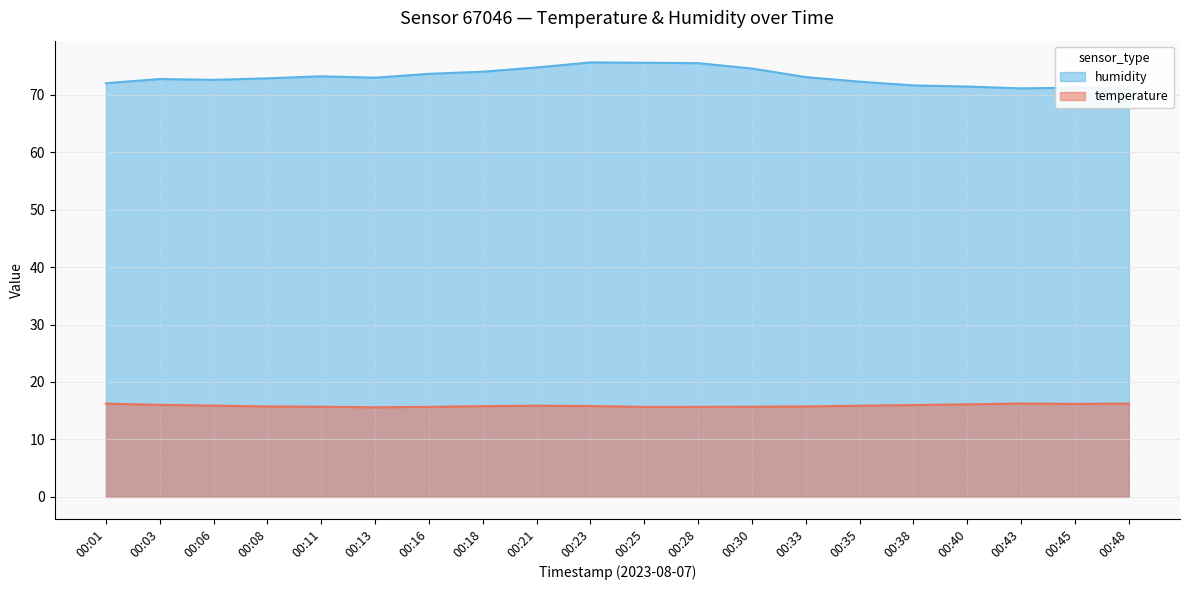

At 00:35, list the series in order from smallest to largest.

temperature, humidity